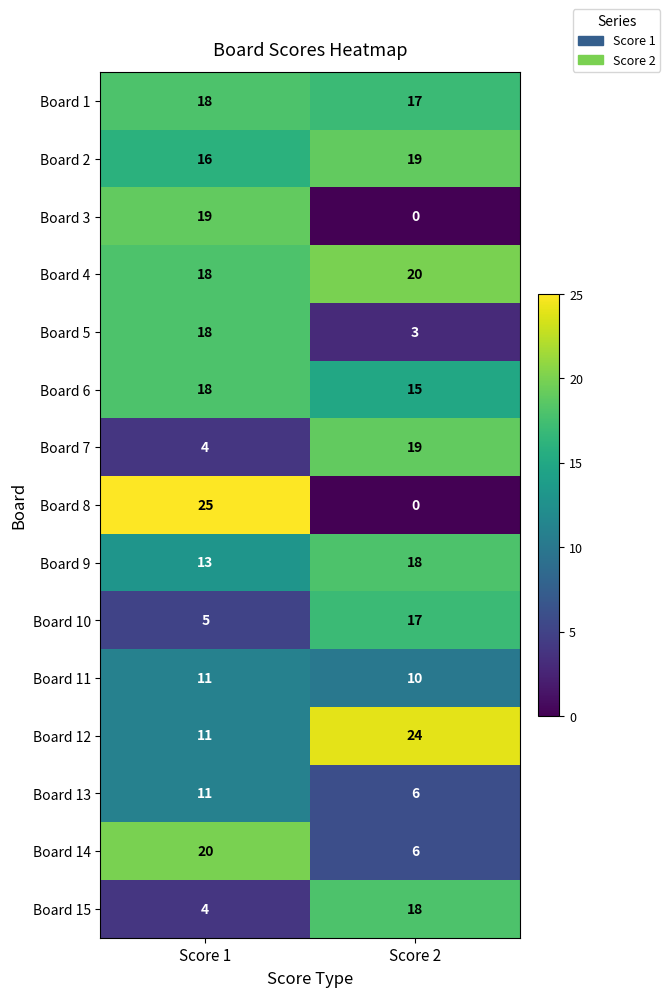

Count the number of categories in the chart.

2